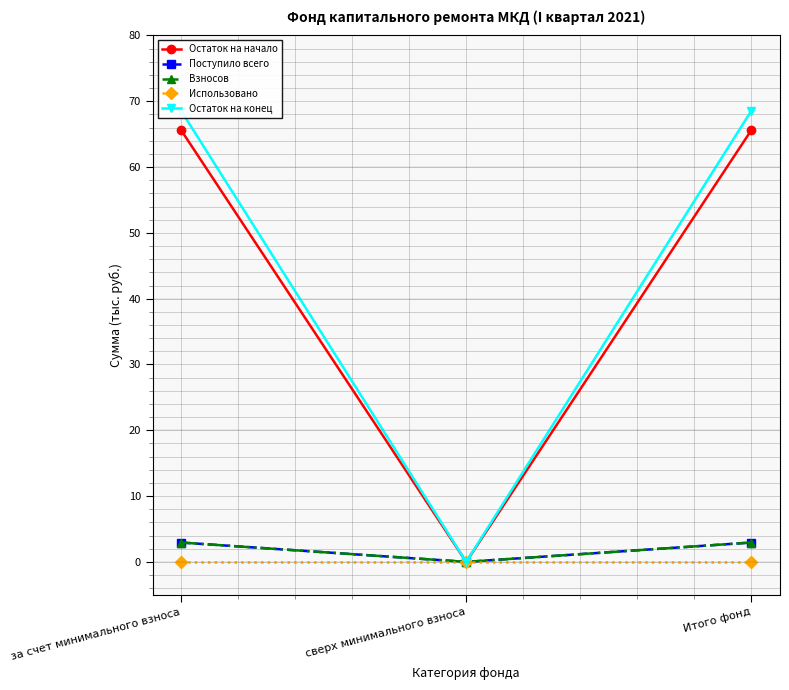

Which series has the largest total across all categories?

Остаток на конец